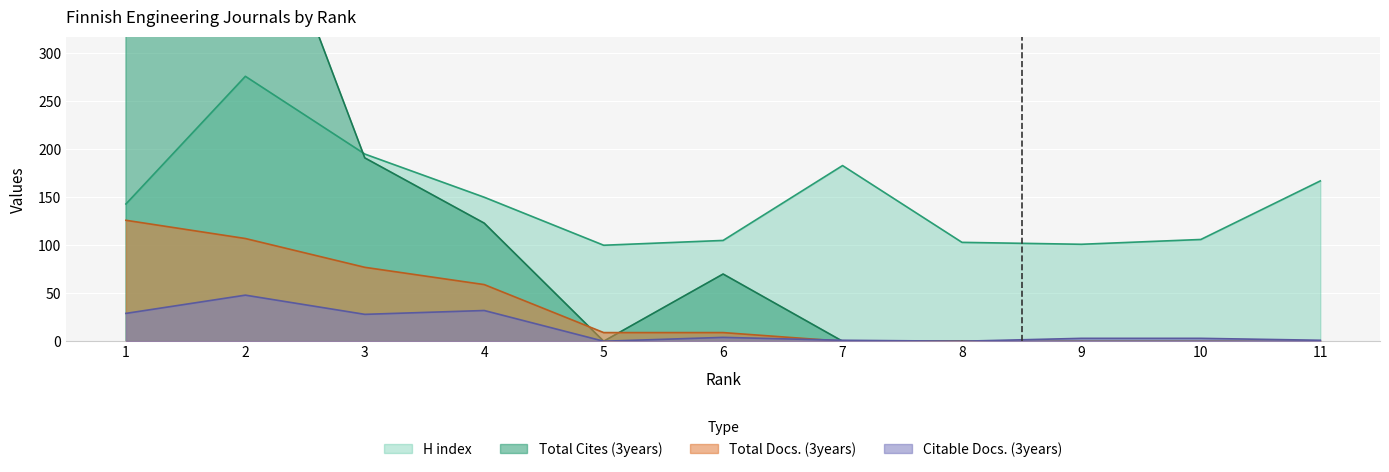

Where is the first local maximum for Citable Docs. (3years)?

2